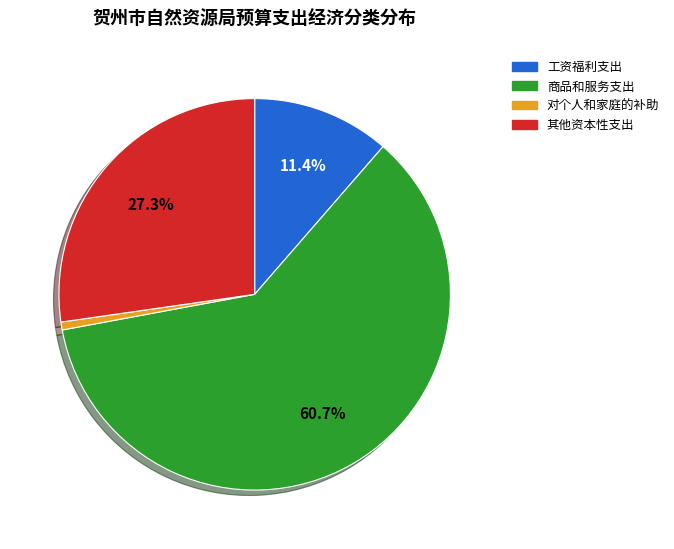

Rank the categories by value from lowest to highest.

对个人和家庭的补助, 工资福利支出, 其他资本性支出, 商品和服务支出